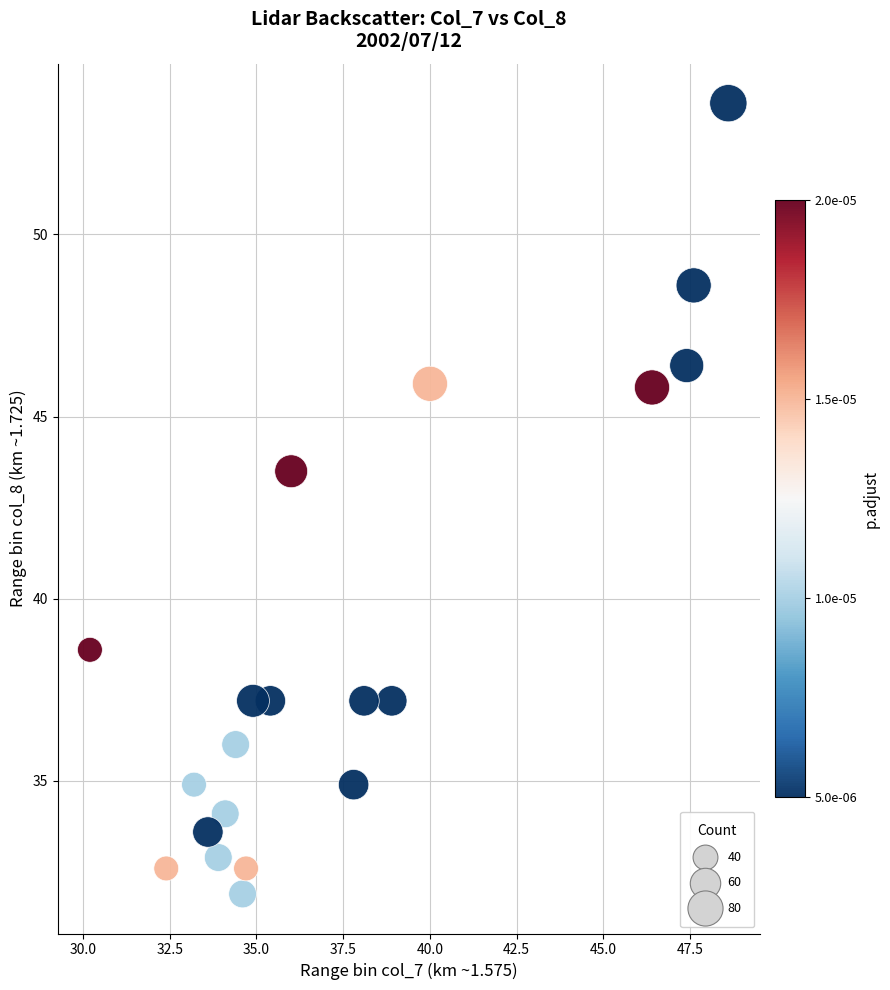

What Y value in the scatter plot is closest to 42?

43.5